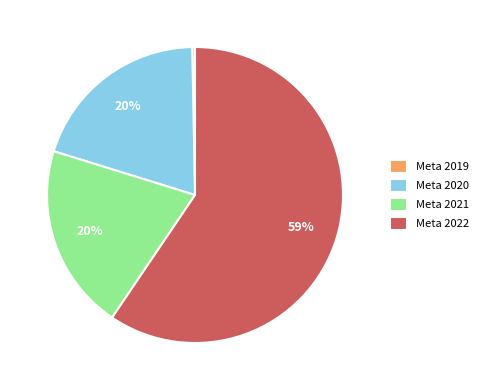

Combined, do Meta 2020 and Meta 2021 account for over 50%?

No